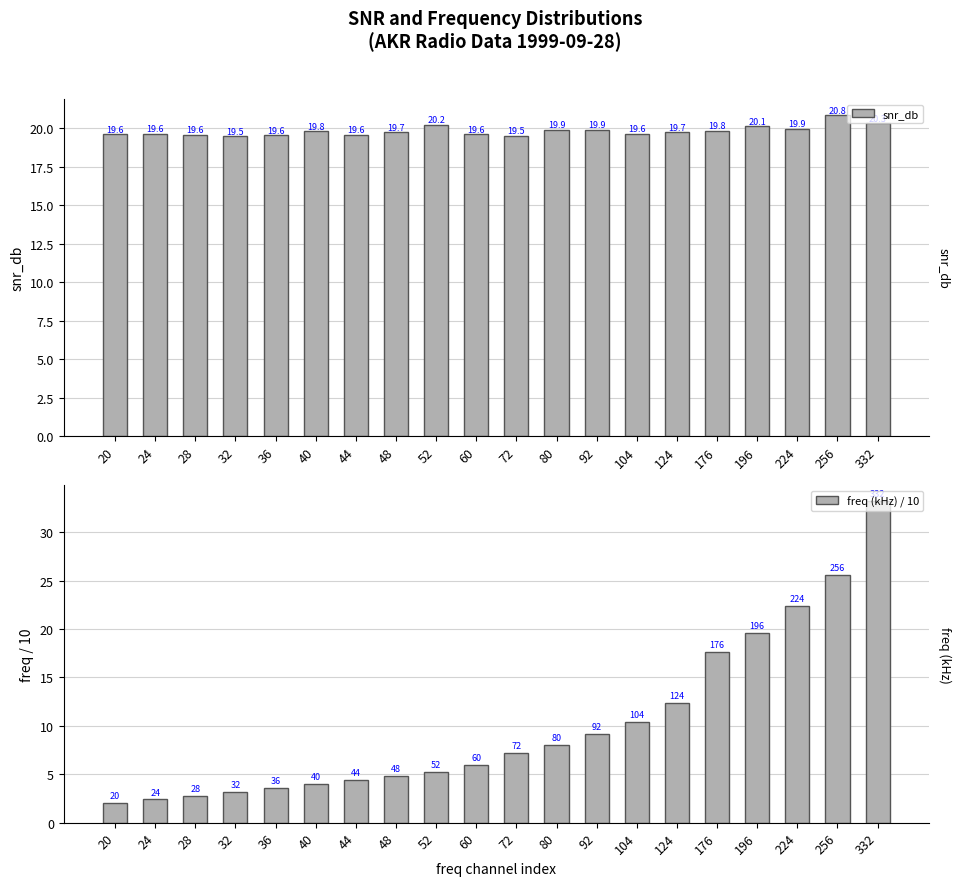

List the labels in order of snr_db value, largest first.

256, 332, 52, 196, 224, 92, 80, 176, 40, 124, 48, 24, 104, 60, 20, 44, 28, 36, 72, 32